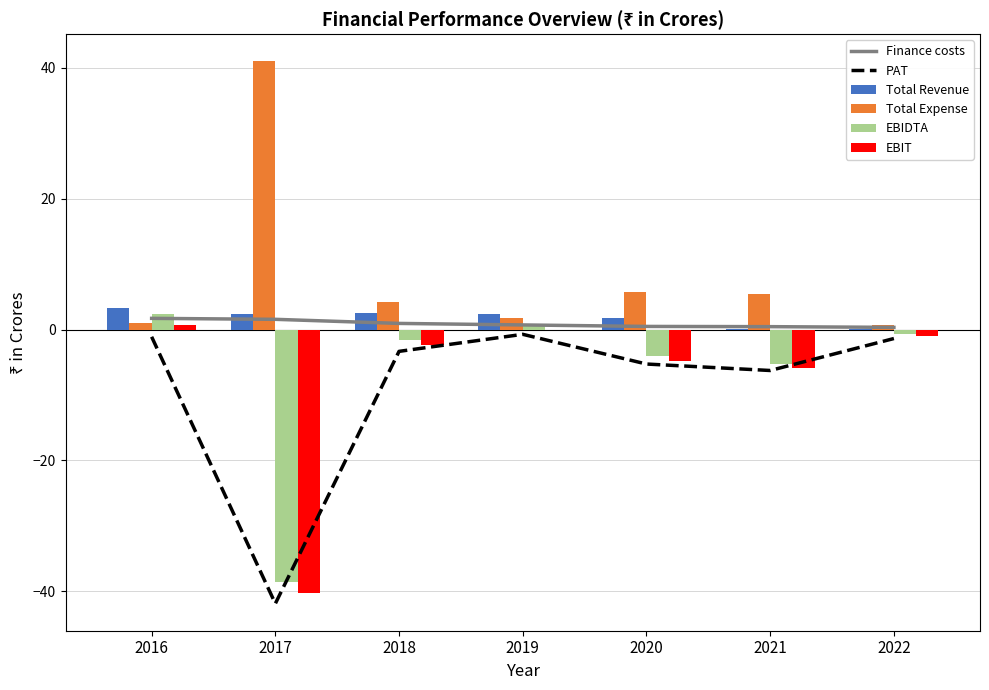

The value of Total Expense at 2022 is 0.2. True or false?

False